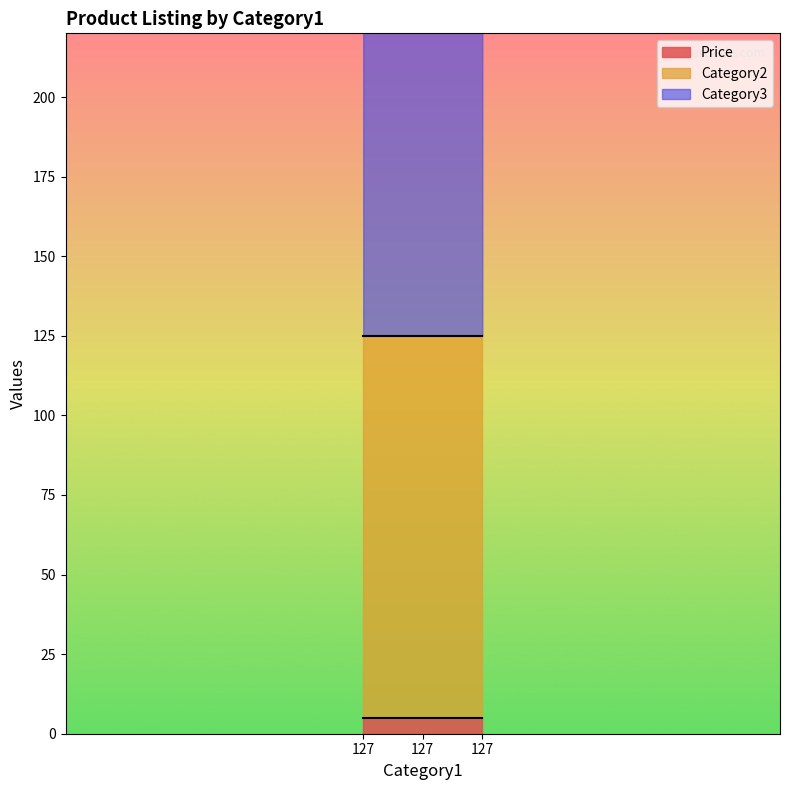

What is the value of the Price point at the 1st from the left?

5.0